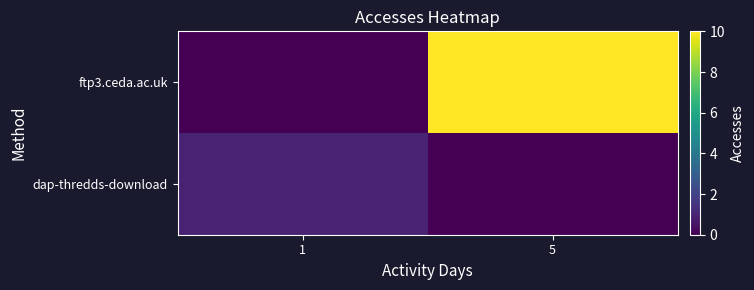

Reading left to right, transcribe all the data shown in this chart.

ftp3.ceda.ac.uk: 1=0	5=10
dap-thredds-download: 1=1	5=0